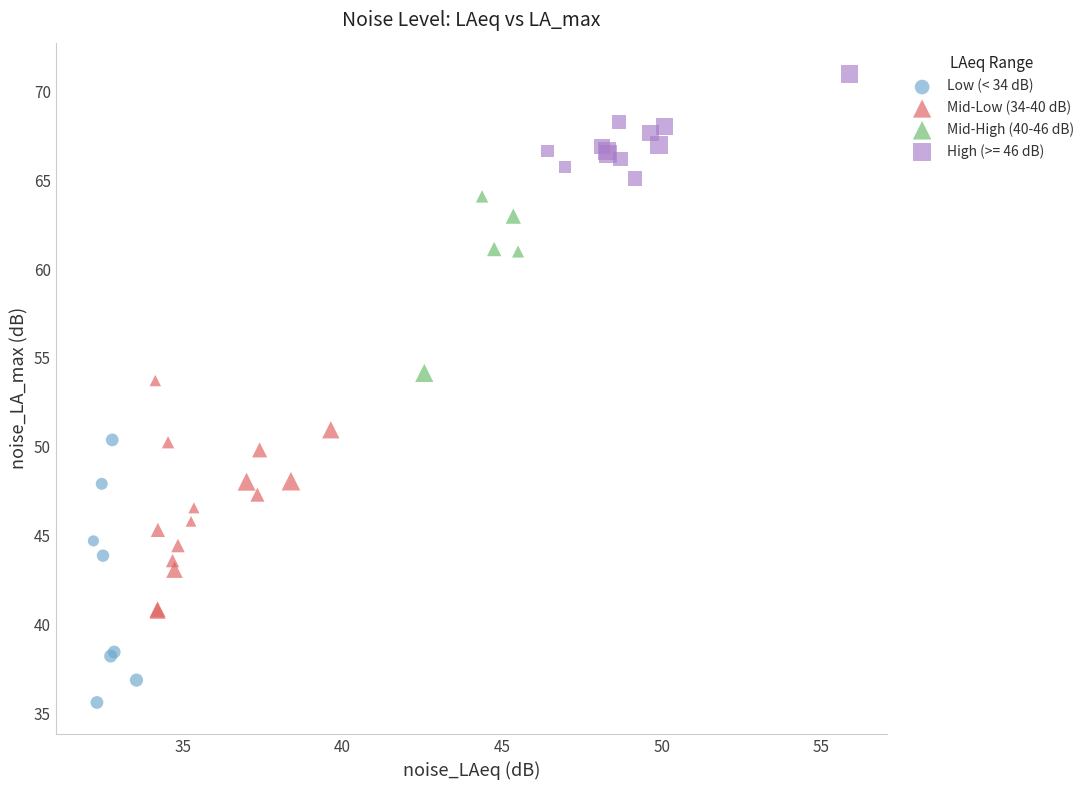

Which series reaches the maximum Y coordinate?

High (>= 46 dB)